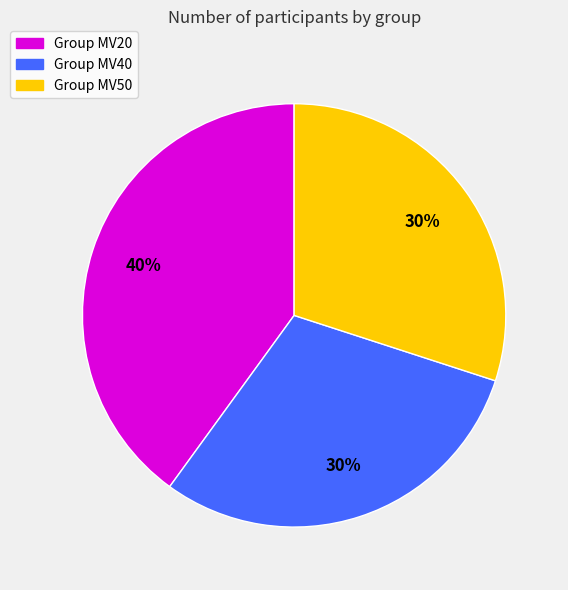

Does any single category account for the majority?

No